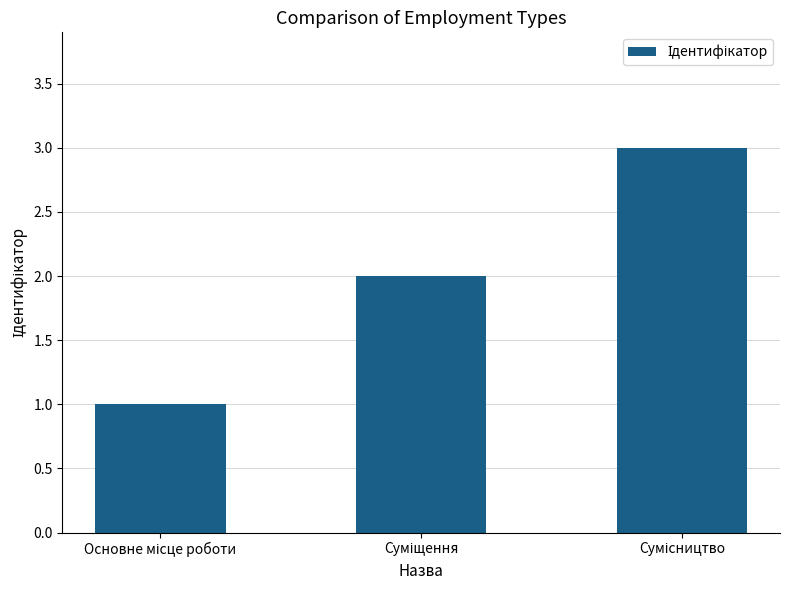

What is the greatest value displayed?

3